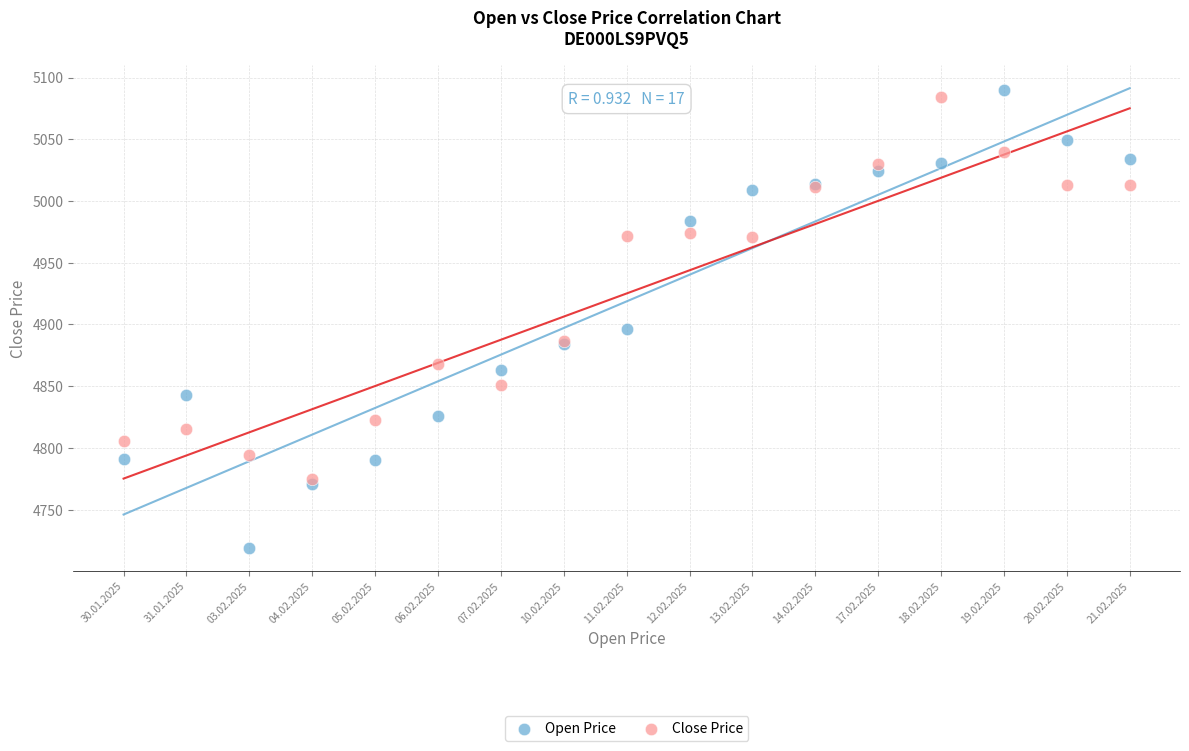

Across all series, what Y value is closest to 4904?

4896